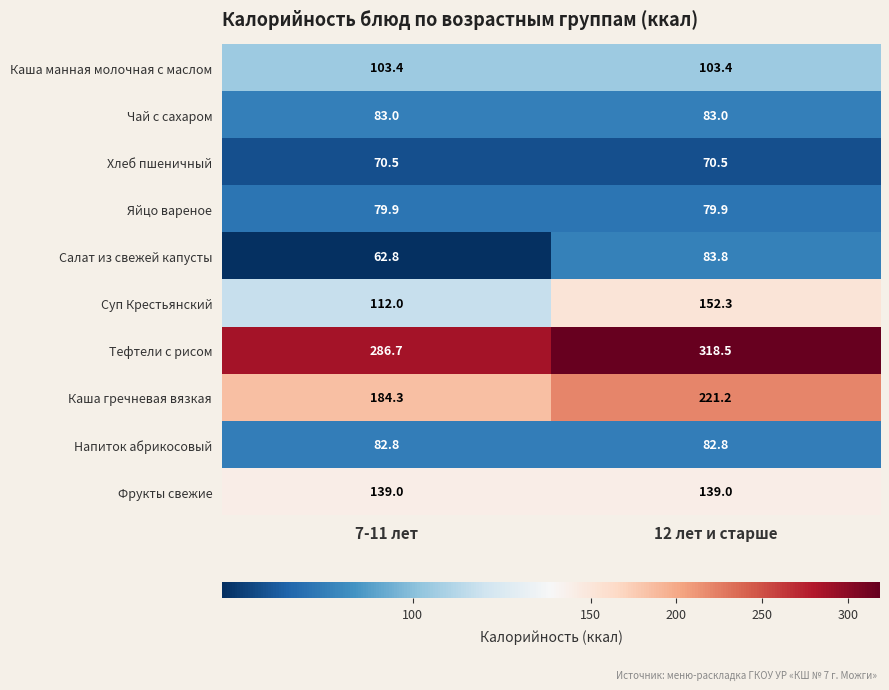

At which category does the chart reach its peak across all series?

12 лет и старше